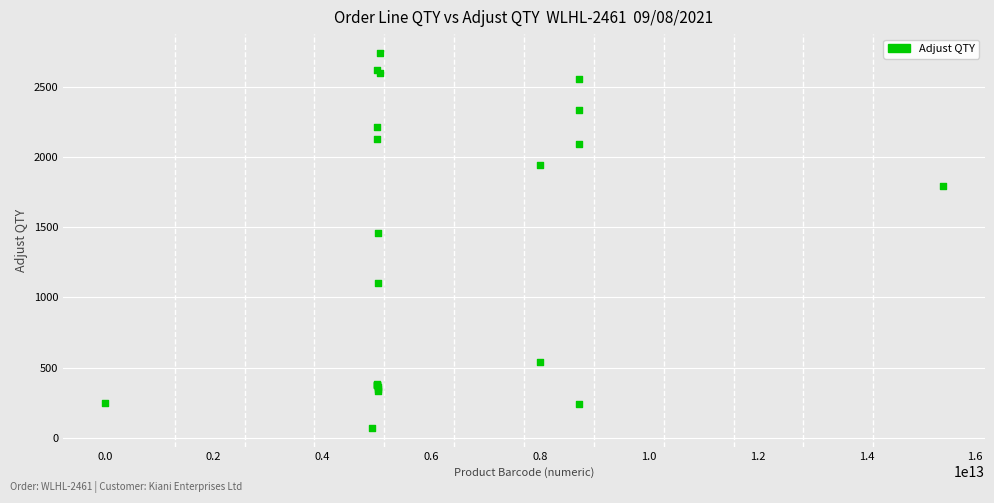

What Y value in the scatter plot is closest to 1406?

1461